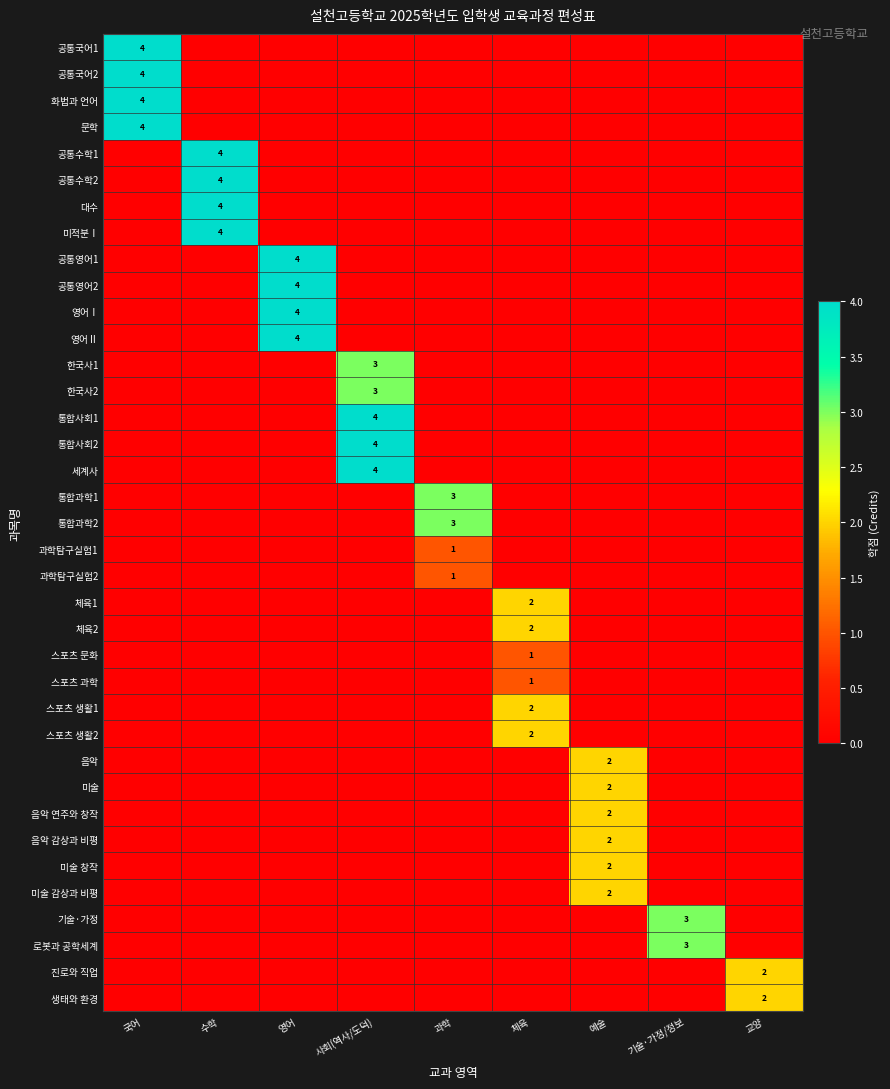

Is the value of 영어Ⅰ at 사회(역사/도덕) greater than the value of 생태와 환경 at 수학?

No